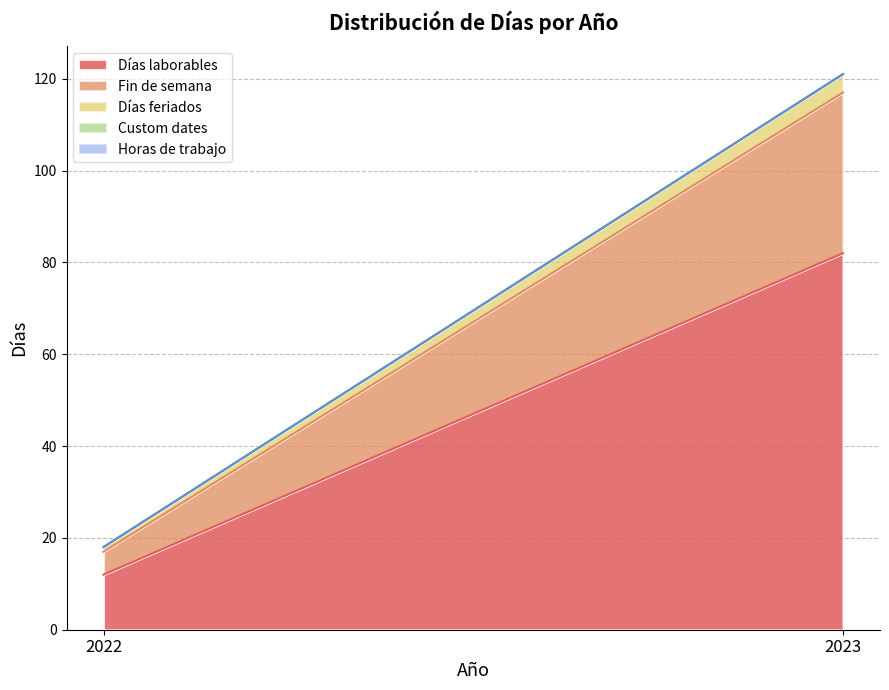

At which label does Custom dates reach its peak?

2022